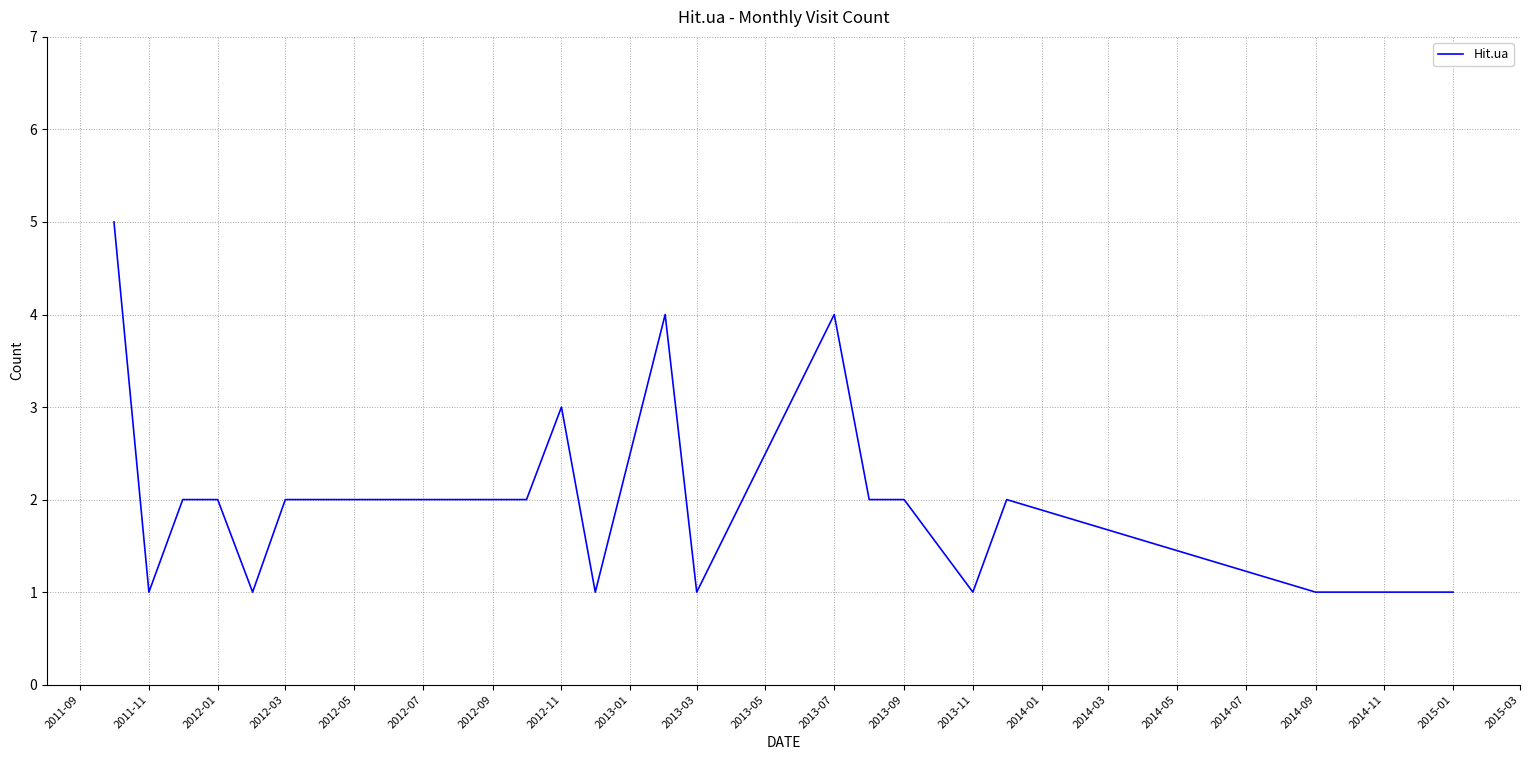

What is the maximum value shown in the chart?

5